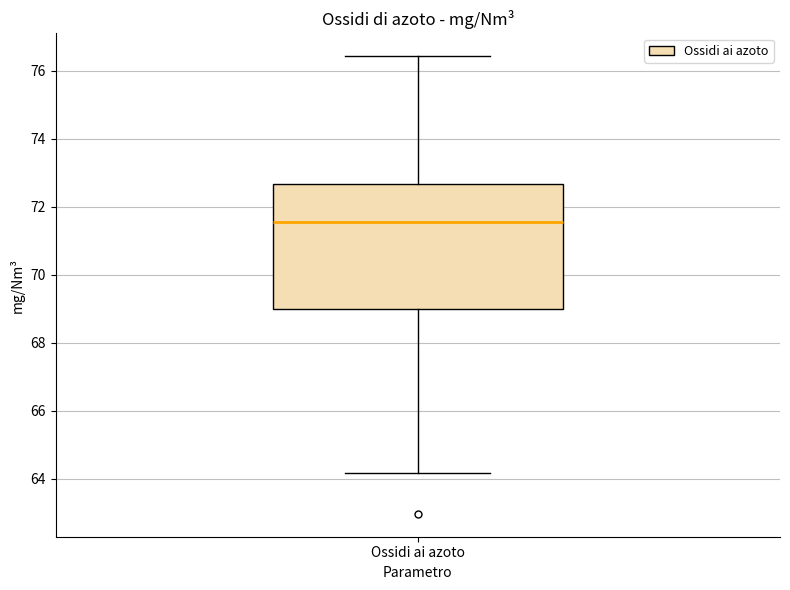

Where does the median line of the box for Ossidi ai azoto sit on the y-axis? The values are not printed on the chart, so give them approximately, as read against the axis.

71.6